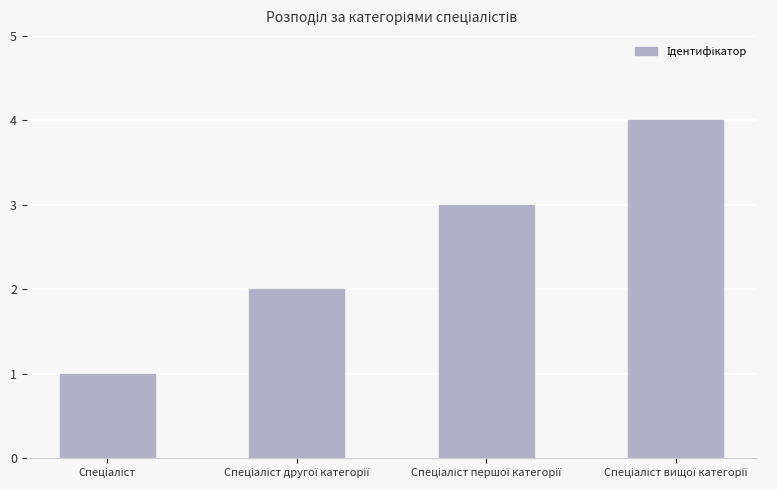

How many data points does each series have?

4